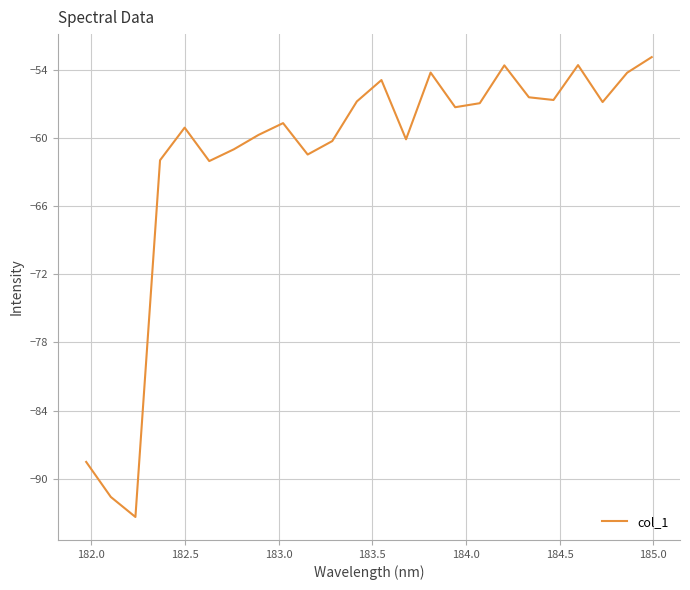

What is the smallest value displayed?

-93.4